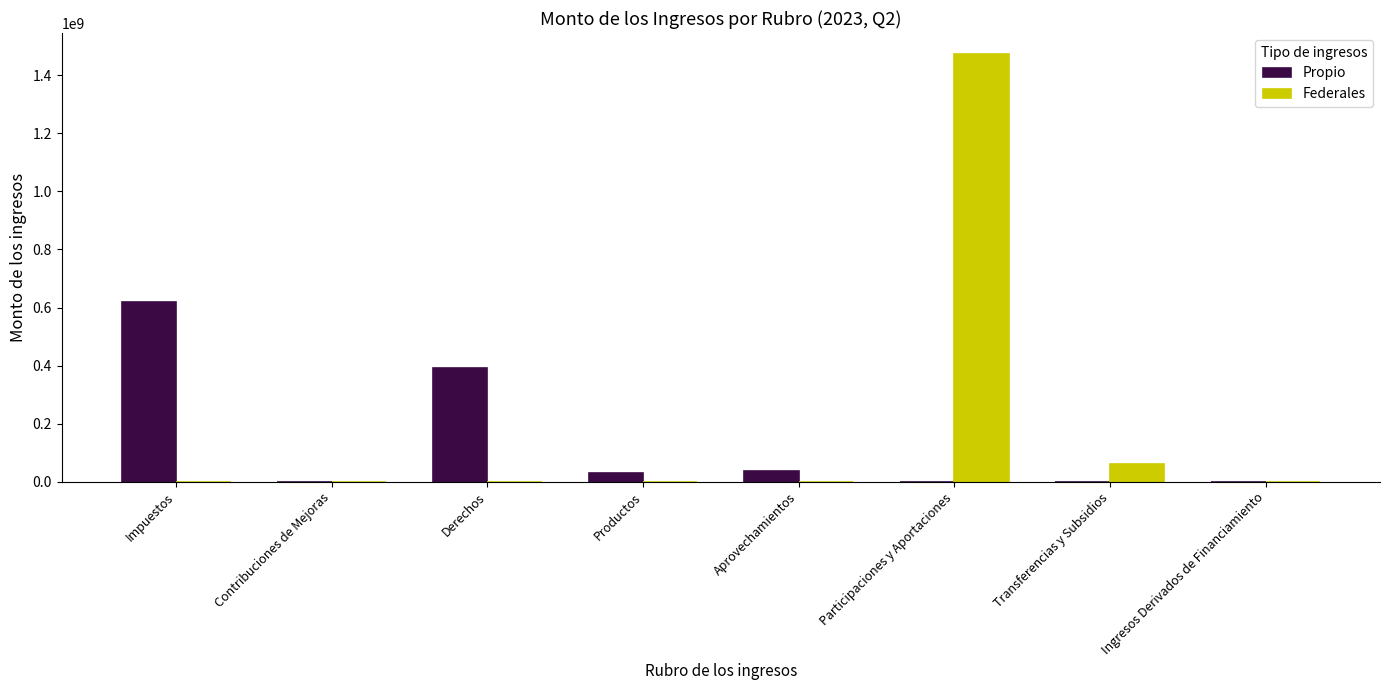

Which series has the largest range (max minus min)?

Federales